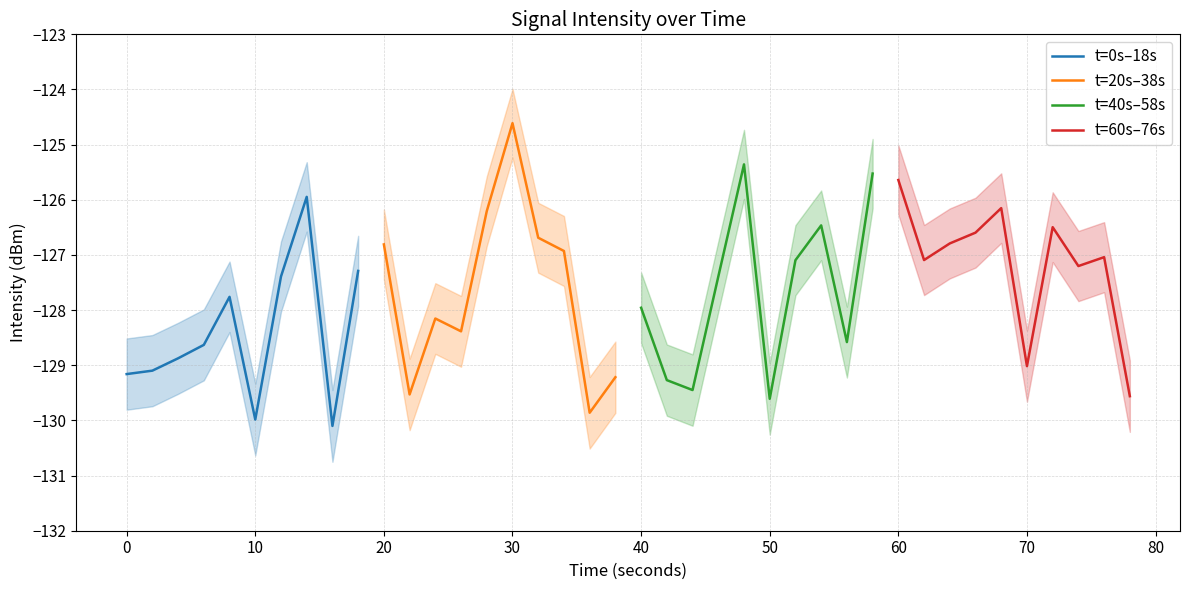

True or false: t=0s–18s has more than 1 interior local peaks.

True